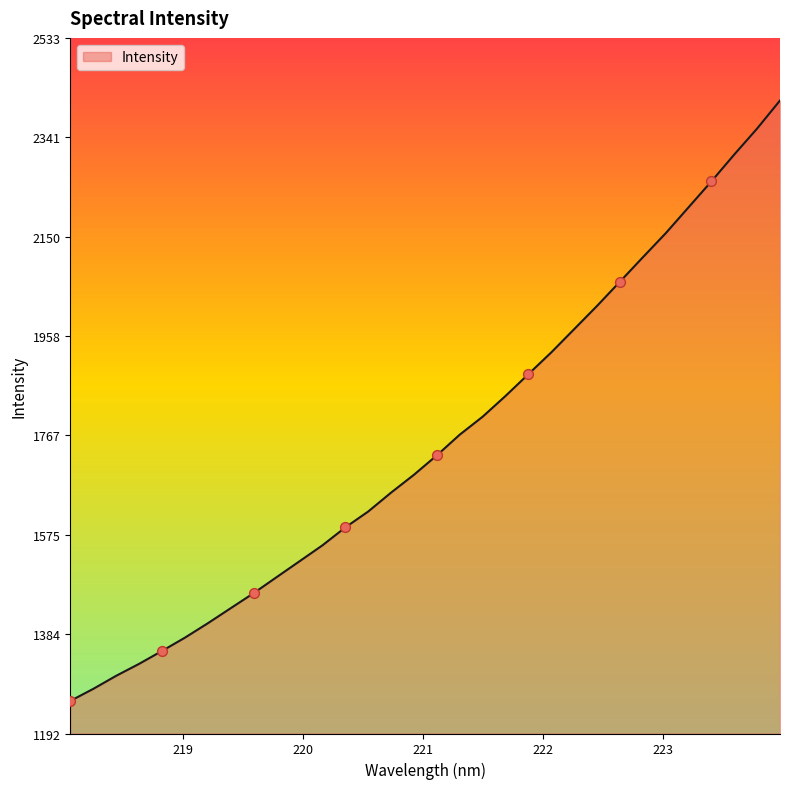

What is the minimum value shown in the chart?

1255.5